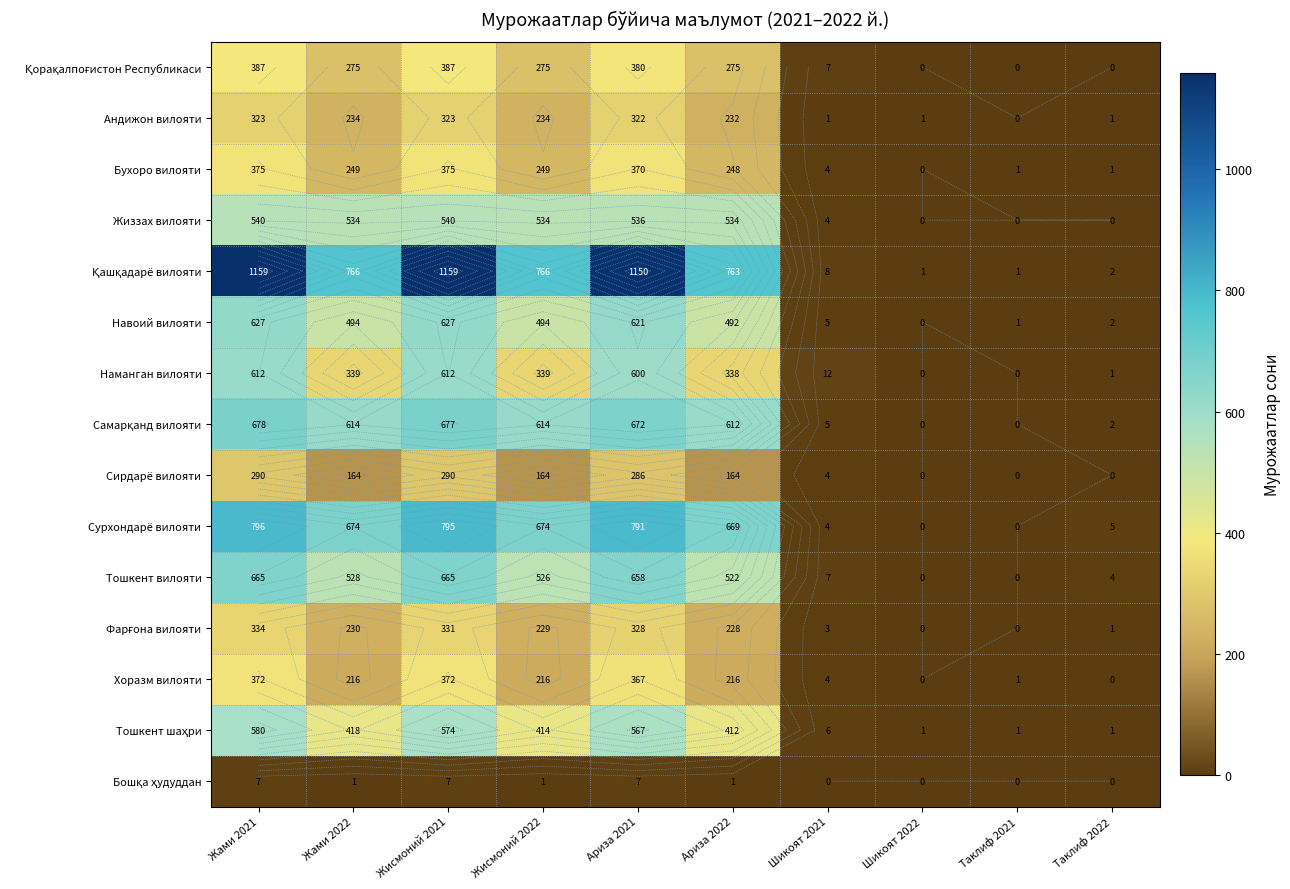

Read the Самарқанд вилояти value at Шикоят 2021.

5